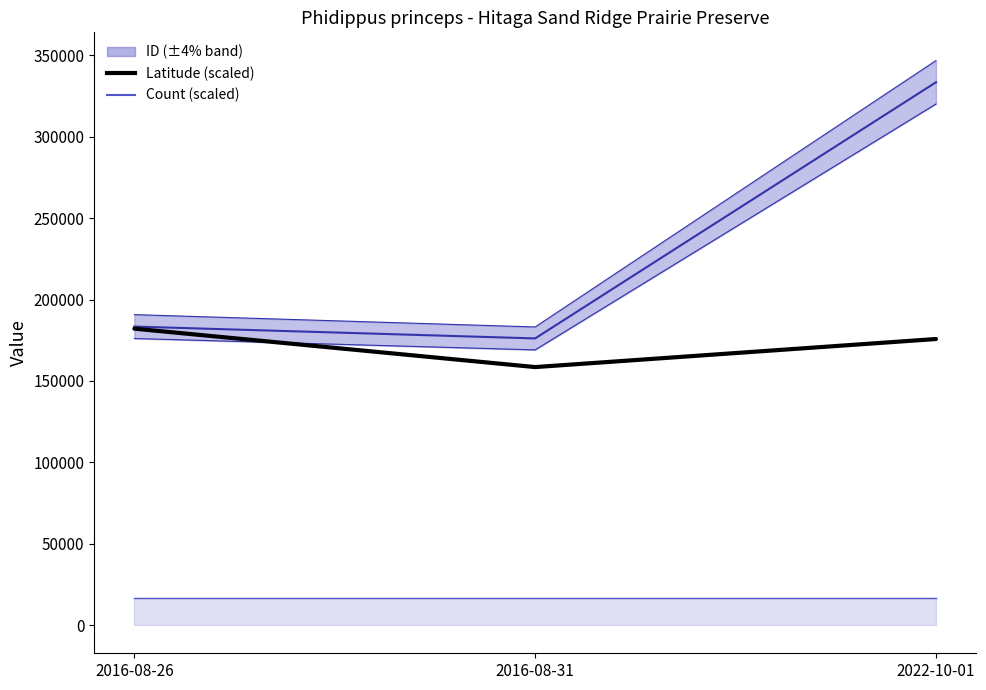

What are all the series names shown in the legend?

ID, Latitude (scaled), Count (scaled)